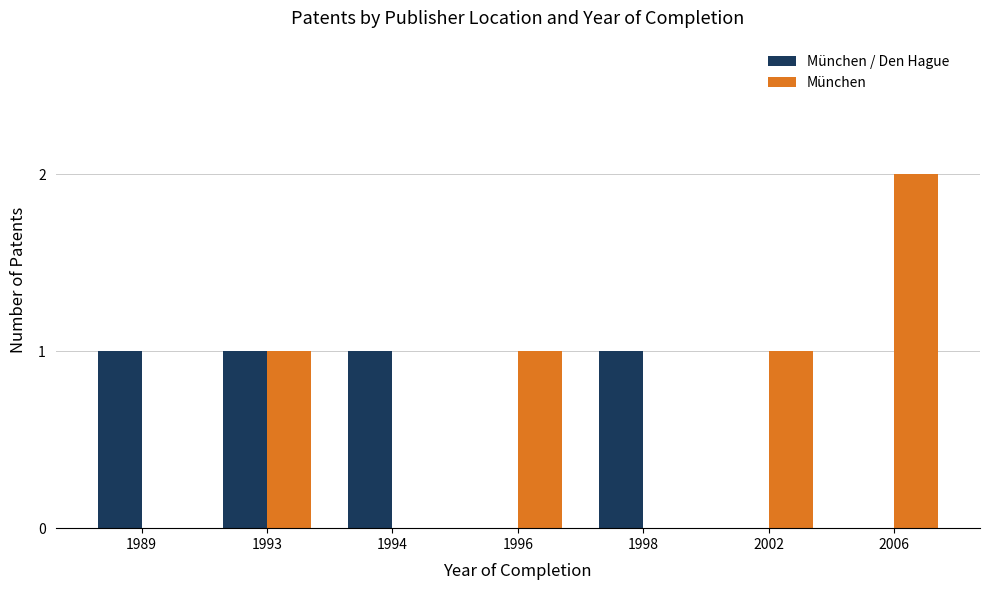

Reading left to right, transcribe all the data shown in this chart.

München / Den Hague: 1	1	1	0	1	0	0
München: 0	1	0	1	0	1	2